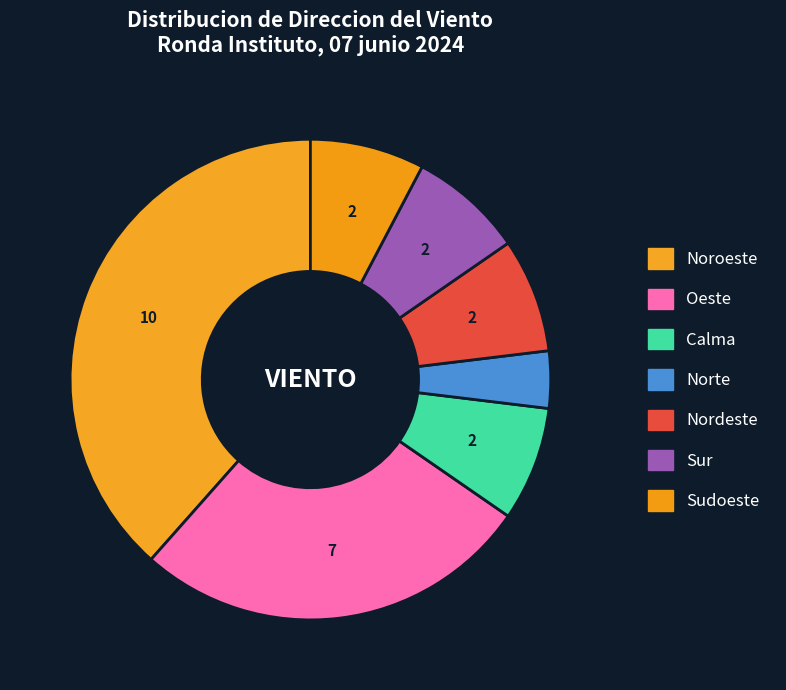

How many segments does this pie chart have?

7